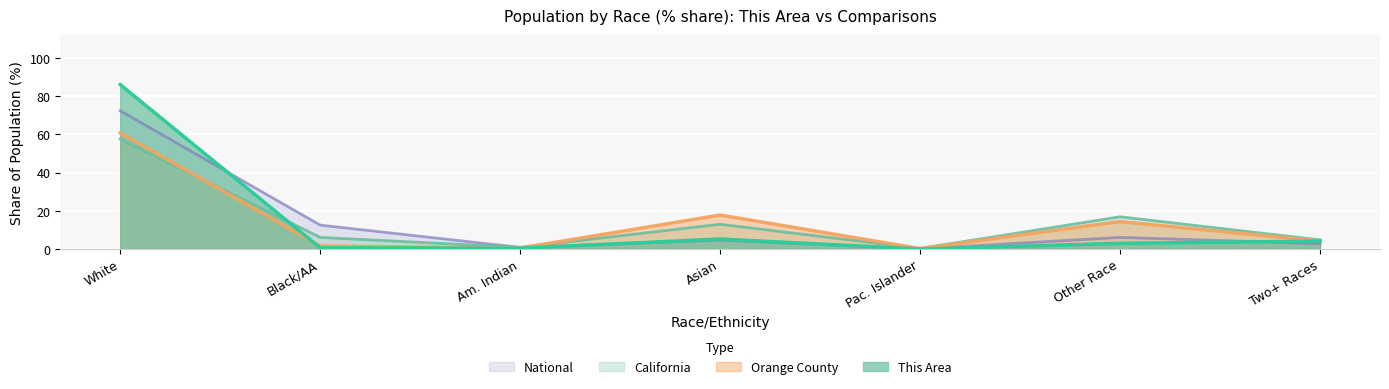

What is the spread (max minus min) of values at Other Race?

13.9